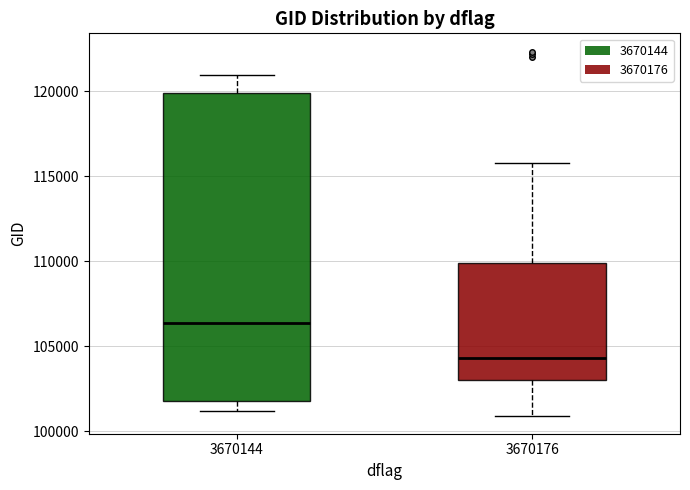

Which box's median line is the lowest?

3670176